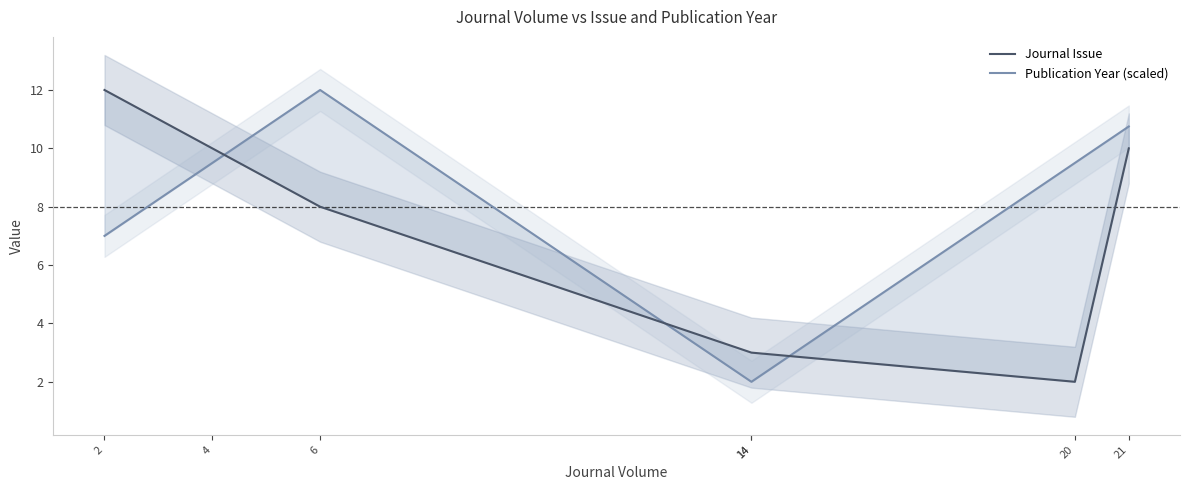

How many lines are shown in the chart?

2